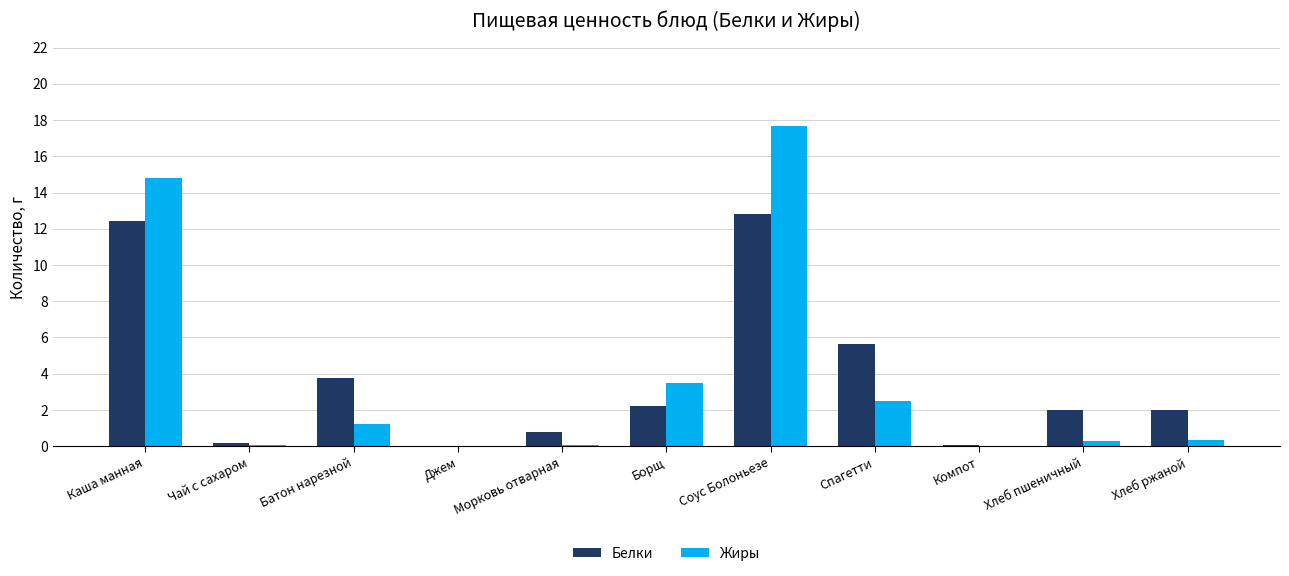

What is the total value across all series at Батон нарезной?

5.0